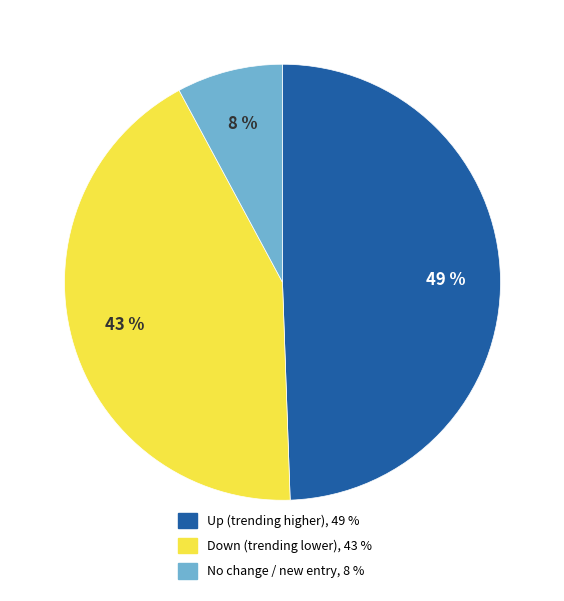

Between Down (trending lower), 43 % and Up (trending higher), 49 %, which is larger?

Up (trending higher), 49 %